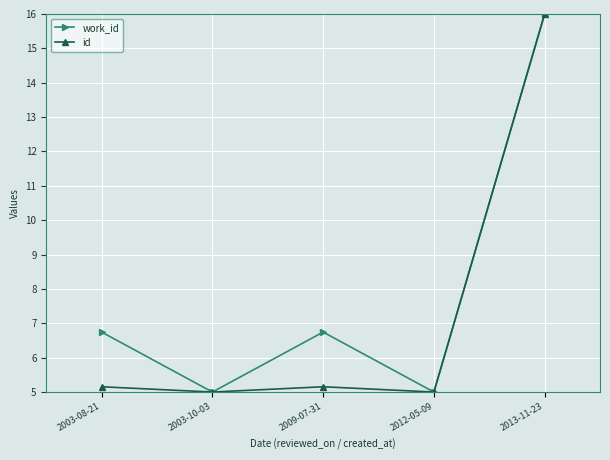

Reading left to right, list all the values displayed in this chart.

work_id: 6.7	5.0	6.7	5.0	16.0
id: 5.2	5.0	5.2	5.0	16.0